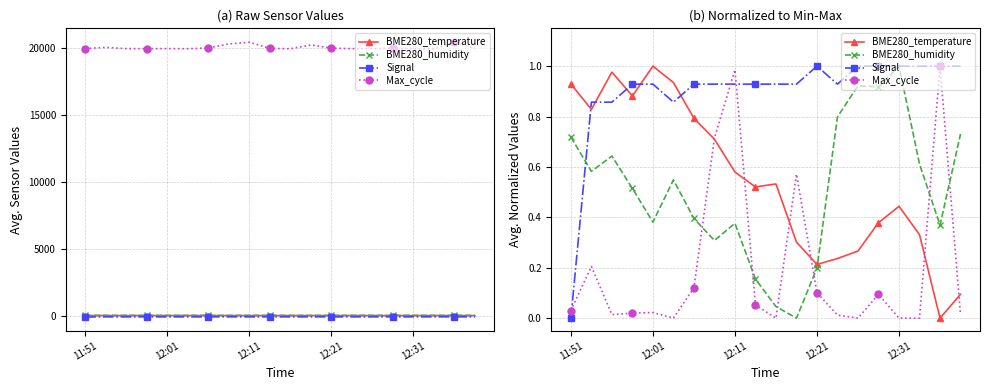

What is the sum of the Max_cycle values at 12 and 18?

1.1